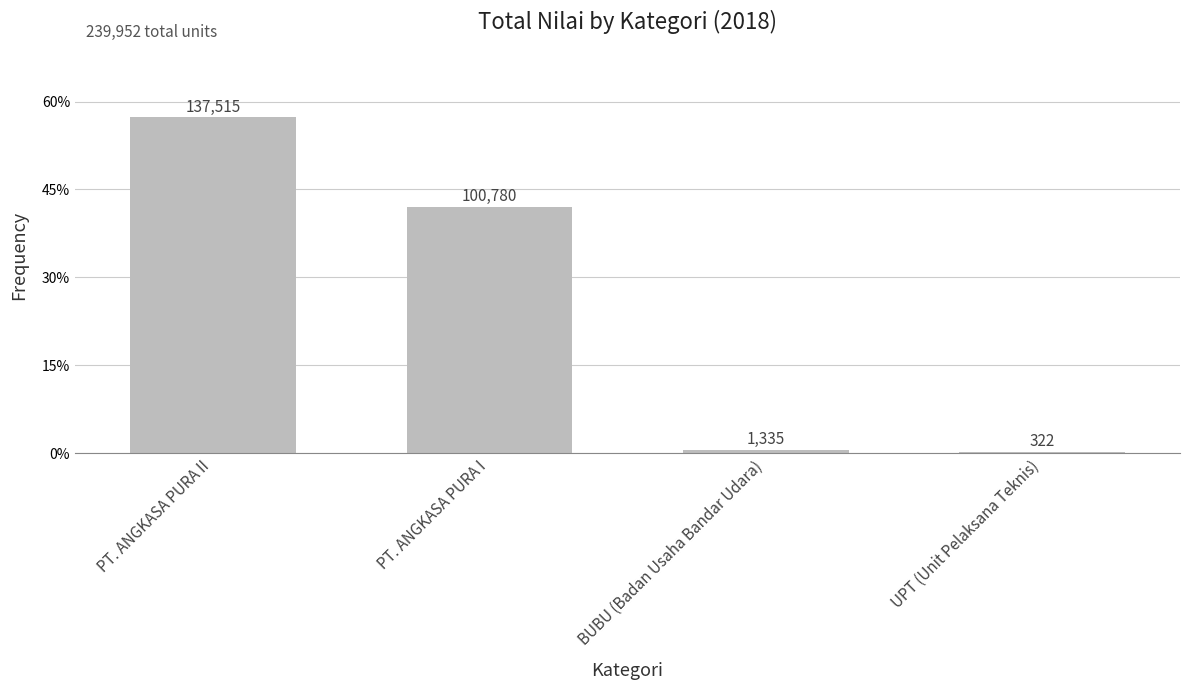

Reading left to right, what are all the values shown in this chart?

0.6	0.4	0.0	0.0